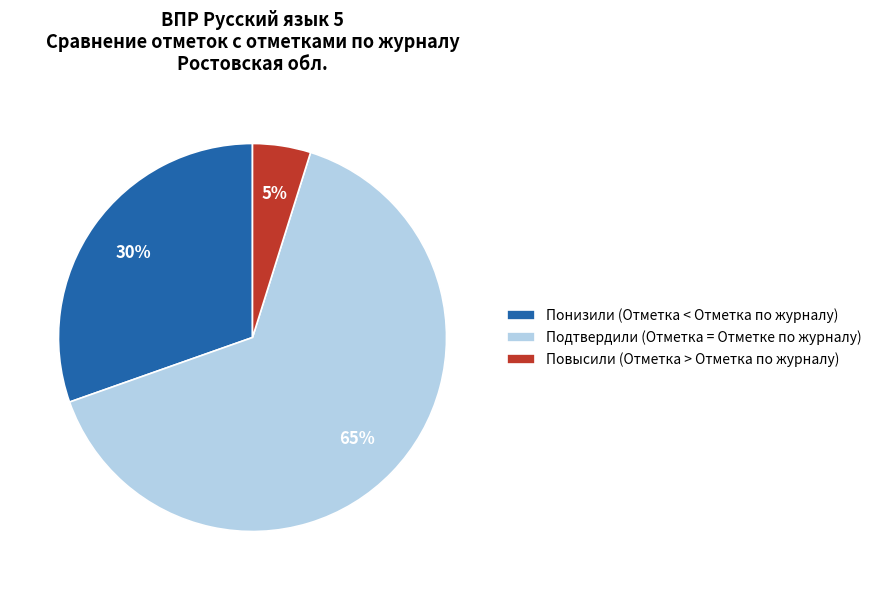

Is the sum of Подтвердили (Отметка = Отметке по журналу) and Повысили (Отметка > Отметка по журналу) greater than half?

Yes